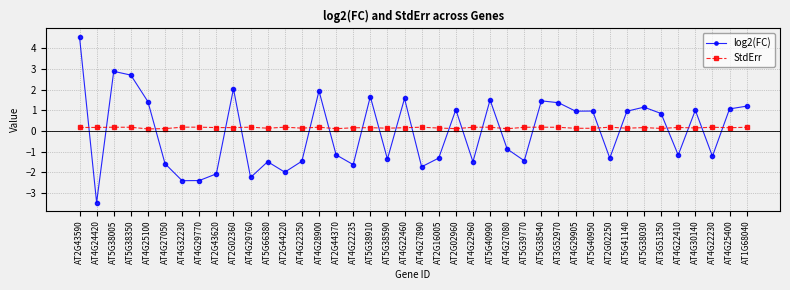

In StdErr, how many points are higher than both neighbors (excluding endpoints)?

13